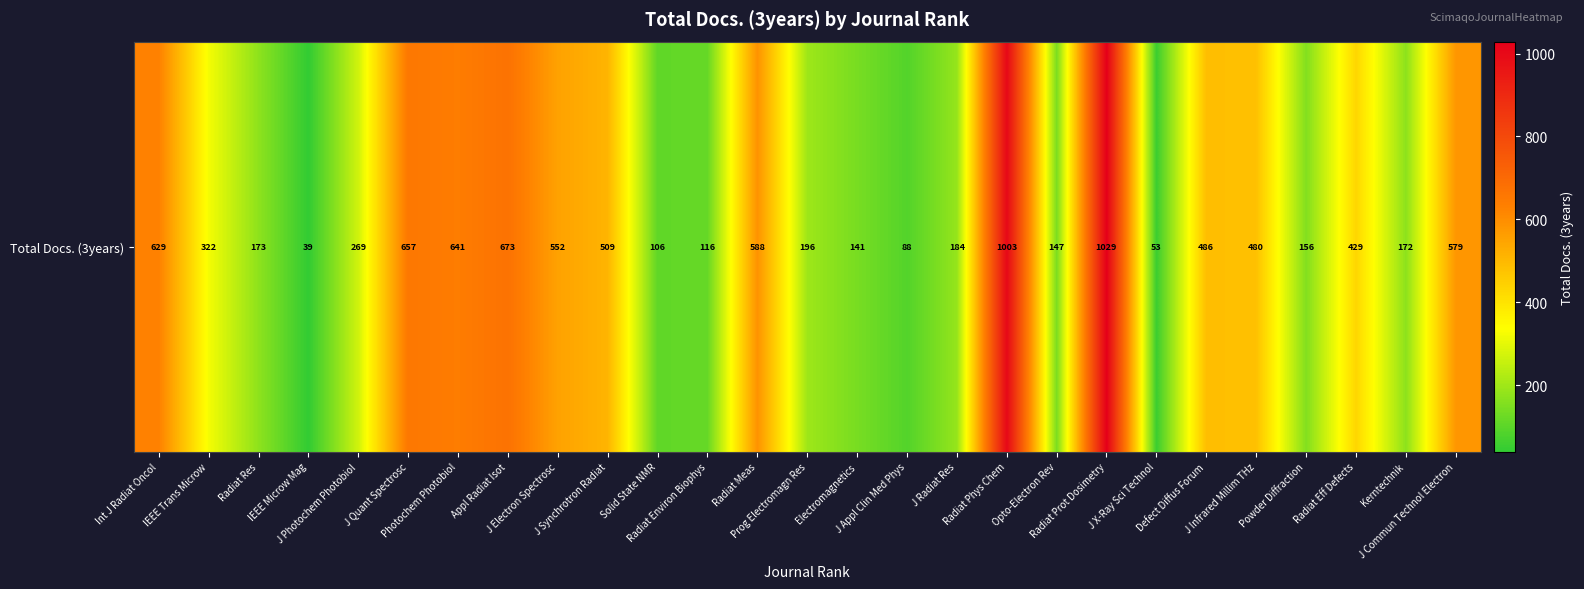

True or false: the data shows 981 at J Quant Spectrosc.

False